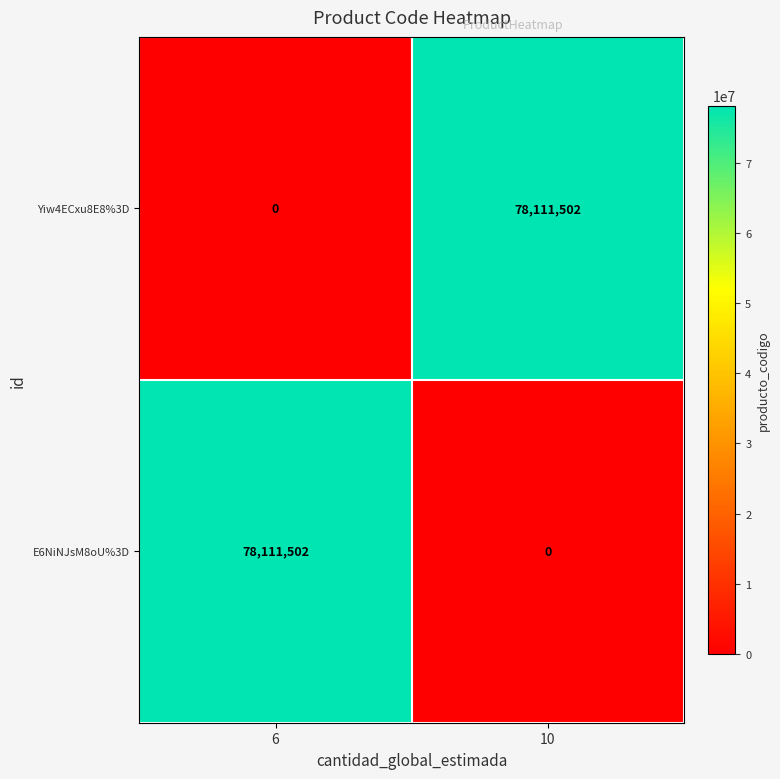

What is the spread (max minus min) of values at 10?

78111502